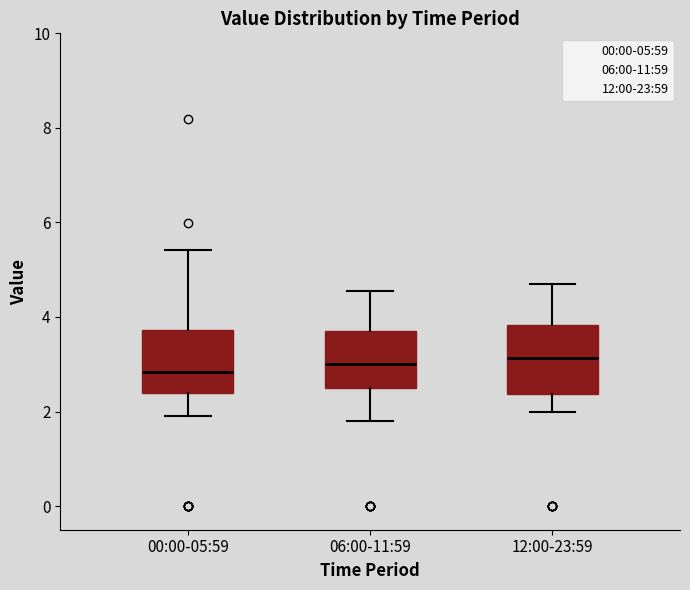

Where does the median line of the box for 00:00-05:59 sit on the y-axis? The values are not printed on the chart, so give them approximately, as read against the axis.

2.8